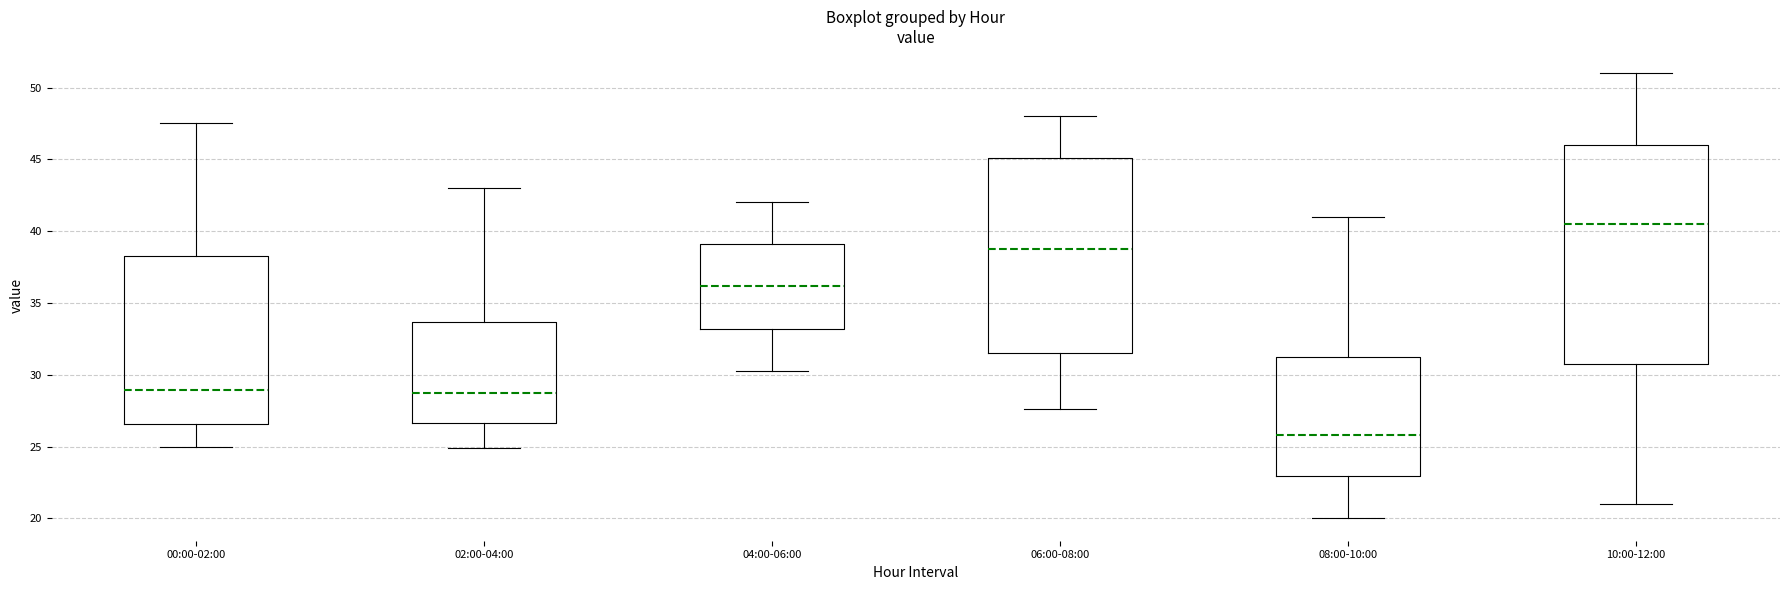

Reading left to right, read every box against the y-axis: the position of its median line, the range the box covers, and the ends of its whiskers. The values are not printed on the chart, so give them approximately, as read against the axis.

00:00-02:00: median 29.0, box 26.5 to 38.5, whiskers 25.0 to 47.5
02:00-04:00: median 28.5, box 26.5 to 33.5, whiskers 25.0 to 43.0
04:00-06:00: median 36.0, box 33.0 to 39.0, whiskers 30.5 to 42.0
06:00-08:00: median 39.0, box 31.5 to 45.0, whiskers 27.5 to 48.0
08:00-10:00: median 26.0, box 23.0 to 31.5, whiskers 20.0 to 41.0
10:00-12:00: median 40.5, box 31.0 to 46.0, whiskers 21.0 to 51.0